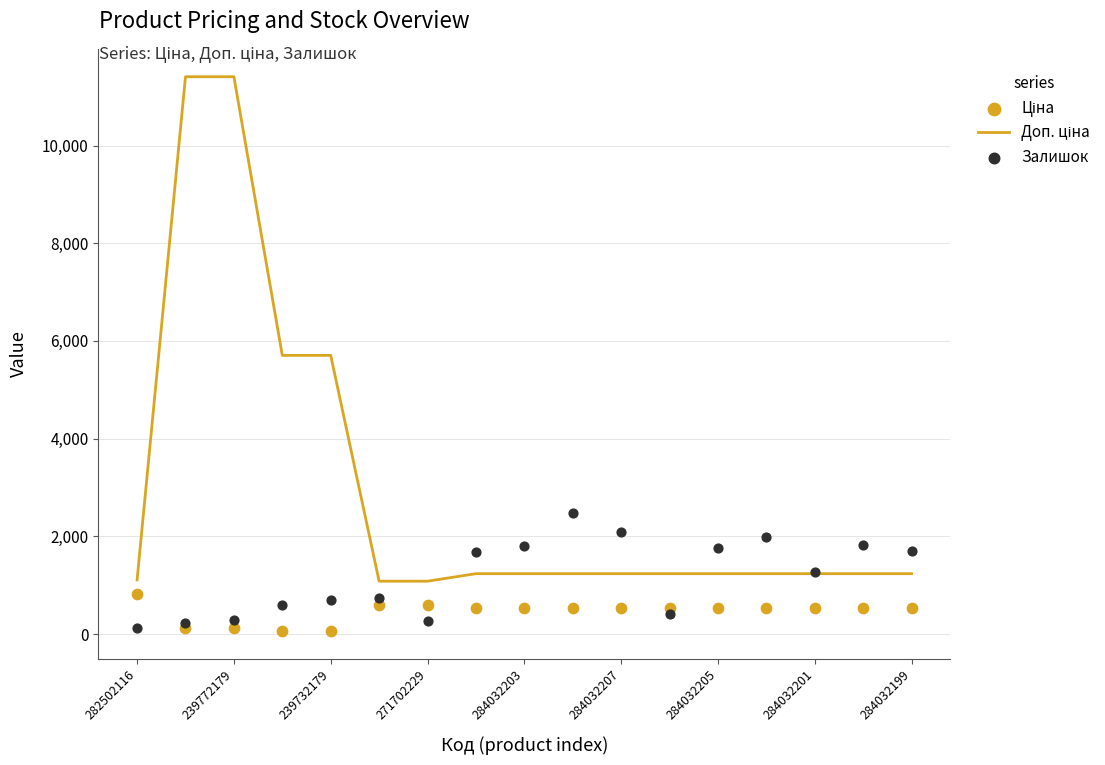

At how many categories does at least one series exceed 7318?

2